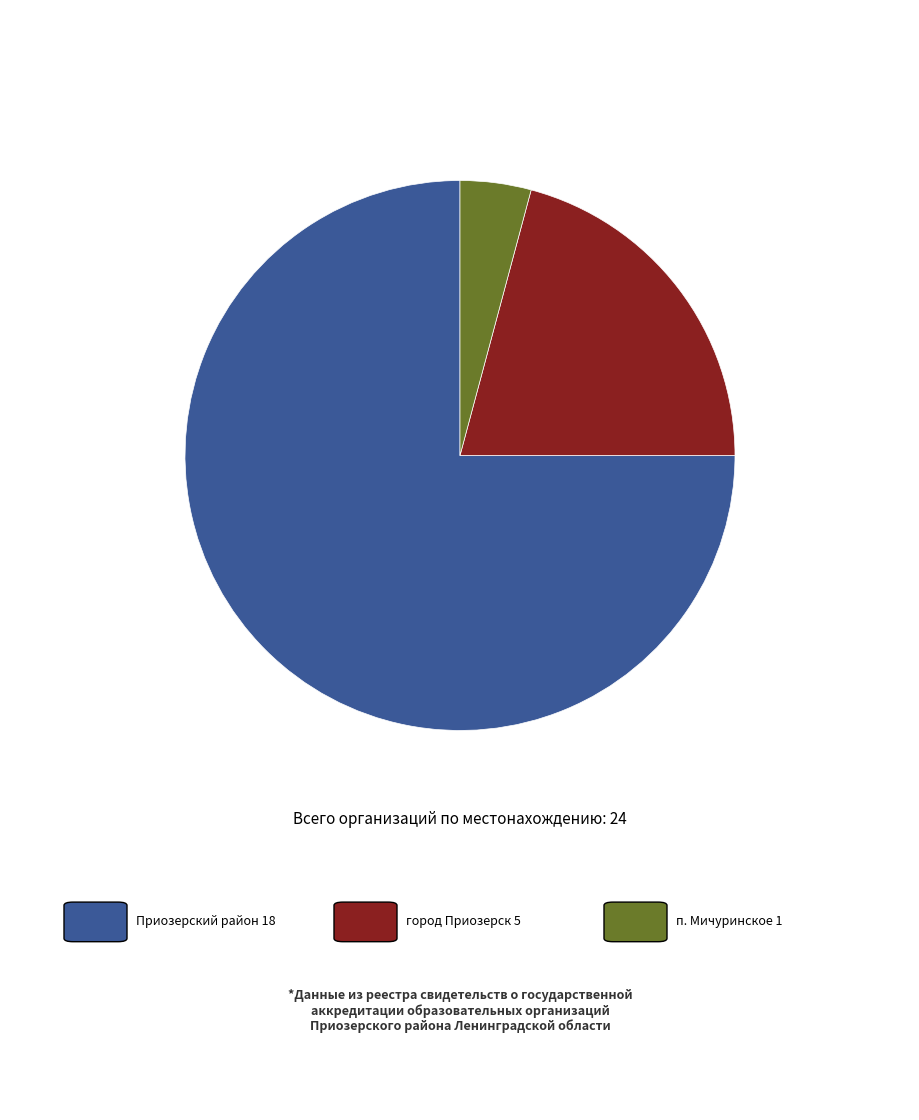

Is there any slice that represents more than half of the pie?

Yes